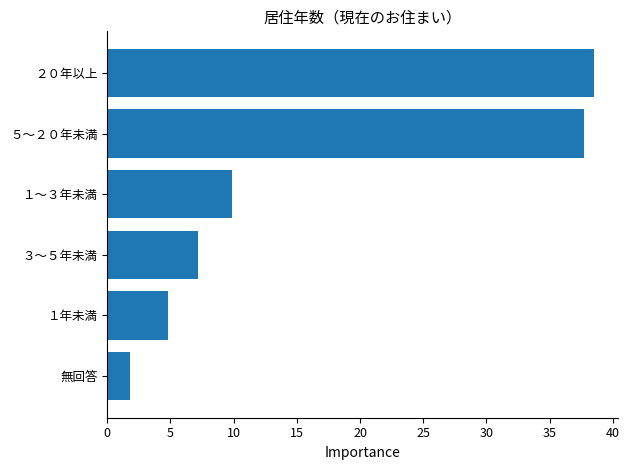

List the labels in order of value, largest first.

２０年以上, ５～２０年未満, １～３年未満, ３～５年未満, １年未満, 無回答